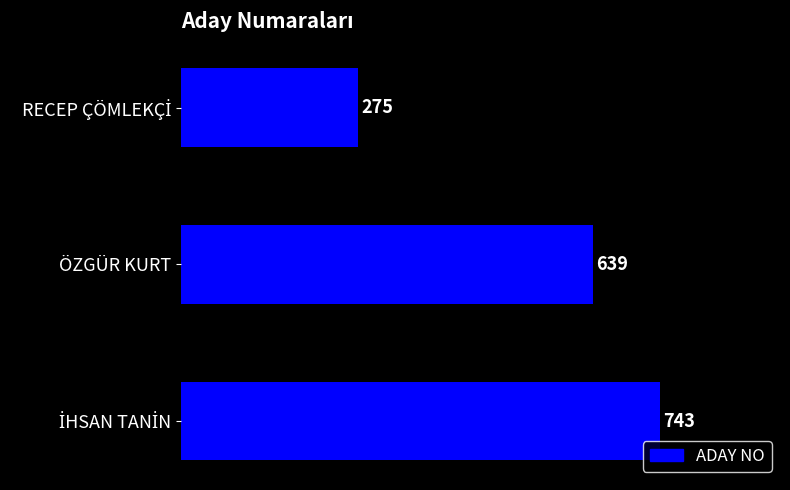

Is it true that the value at ÖZGÜR KURT is 190?

False